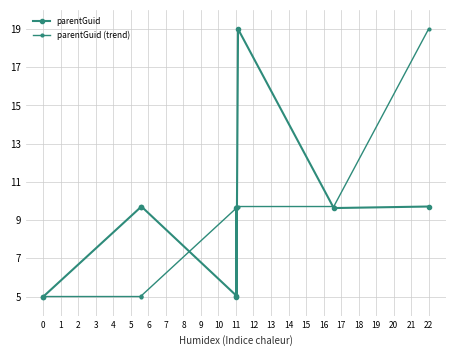

What is the sum of all parentGuid values?

87.4